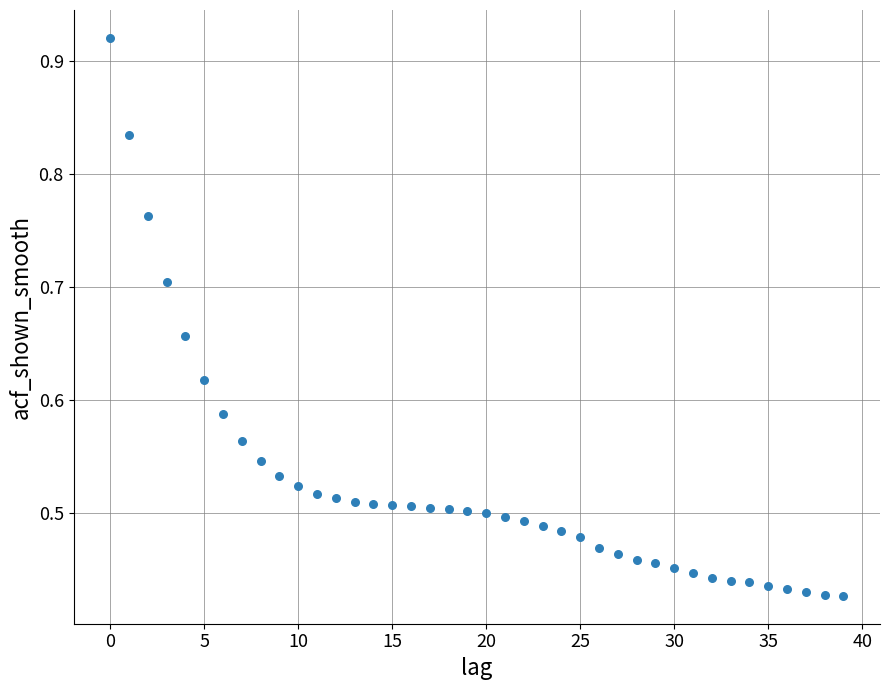

Count the number of points in this scatter plot.

40